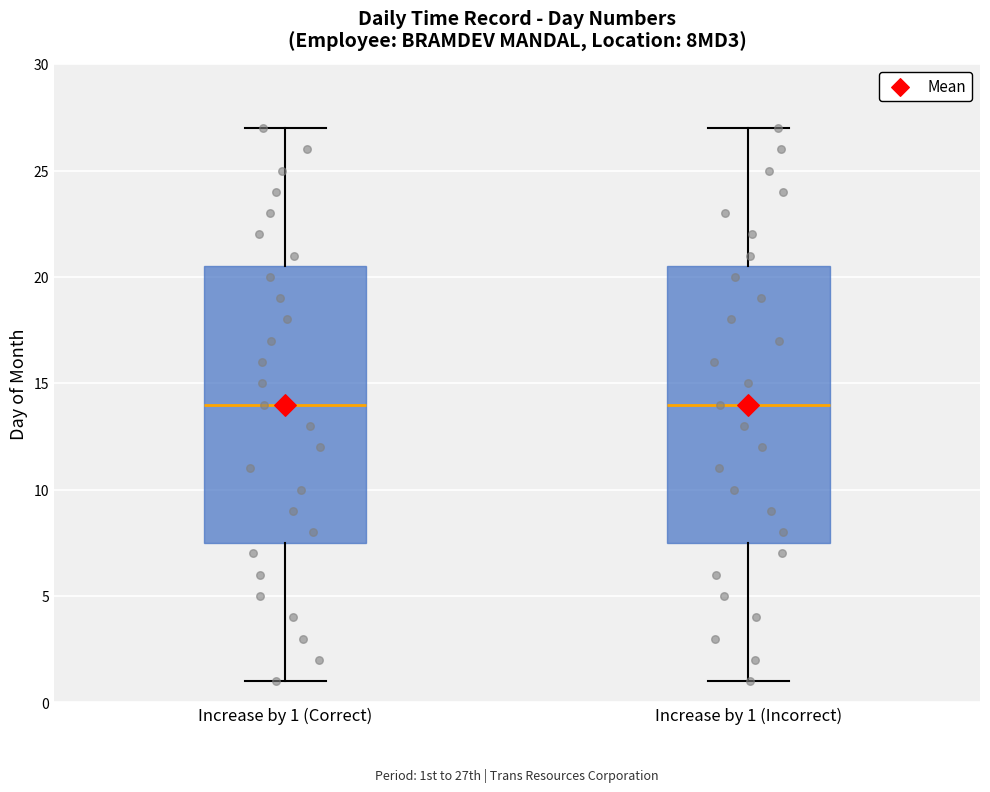

Where is the upper edge of the box for Increase by 1 (Incorrect) on the y-axis? The values are not printed on the chart, so give them approximately, as read against the axis.

20.5